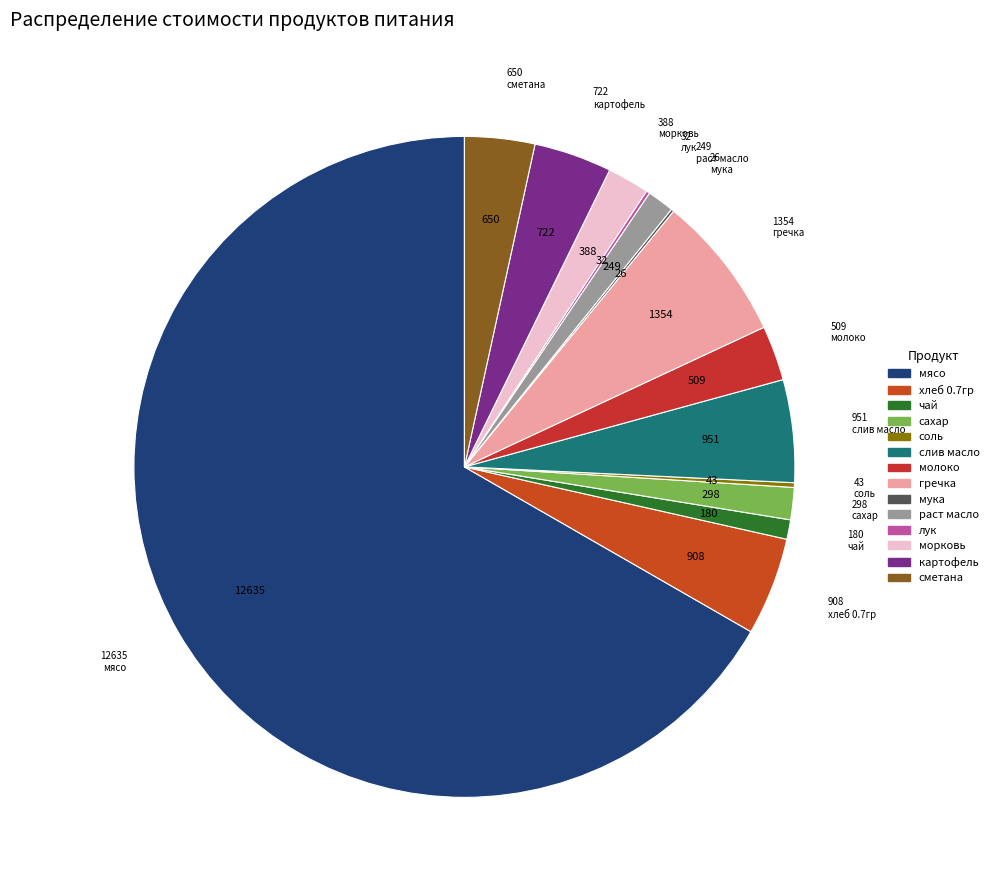

Which has a higher value, раст масло or молоко?

молоко